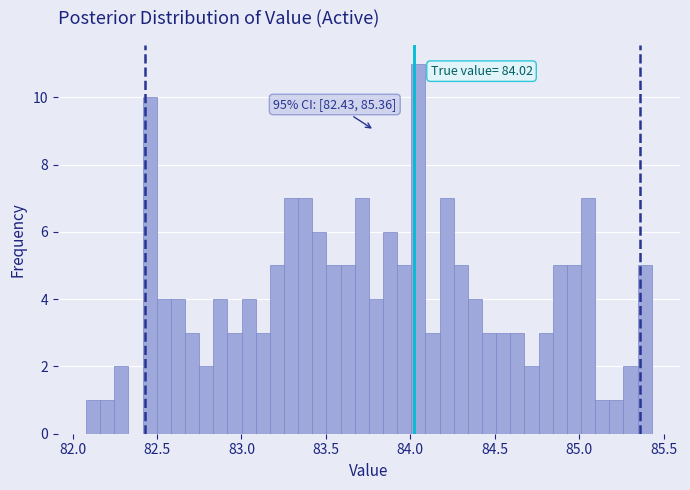

Around what value on the x-axis is the tallest bar? Give the approximate position of its centre, as read against the axis.

84.05